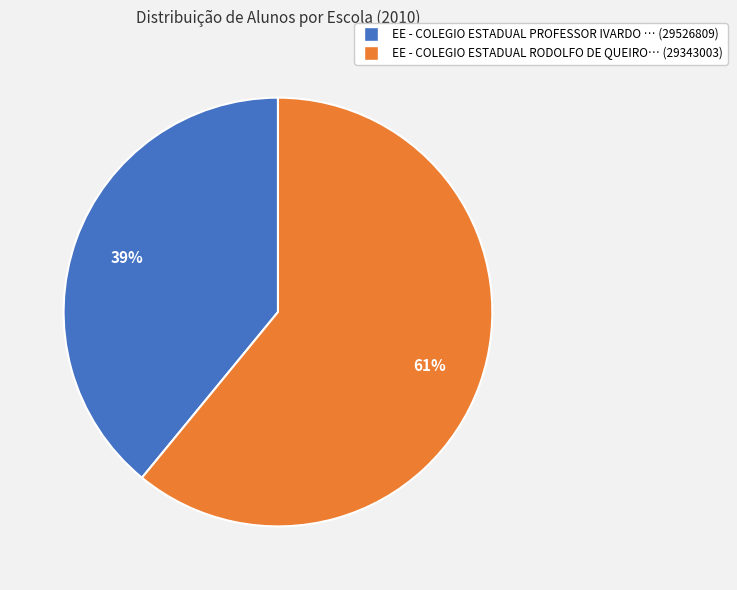

To the nearest percent, what is the average slice percentage?

50%